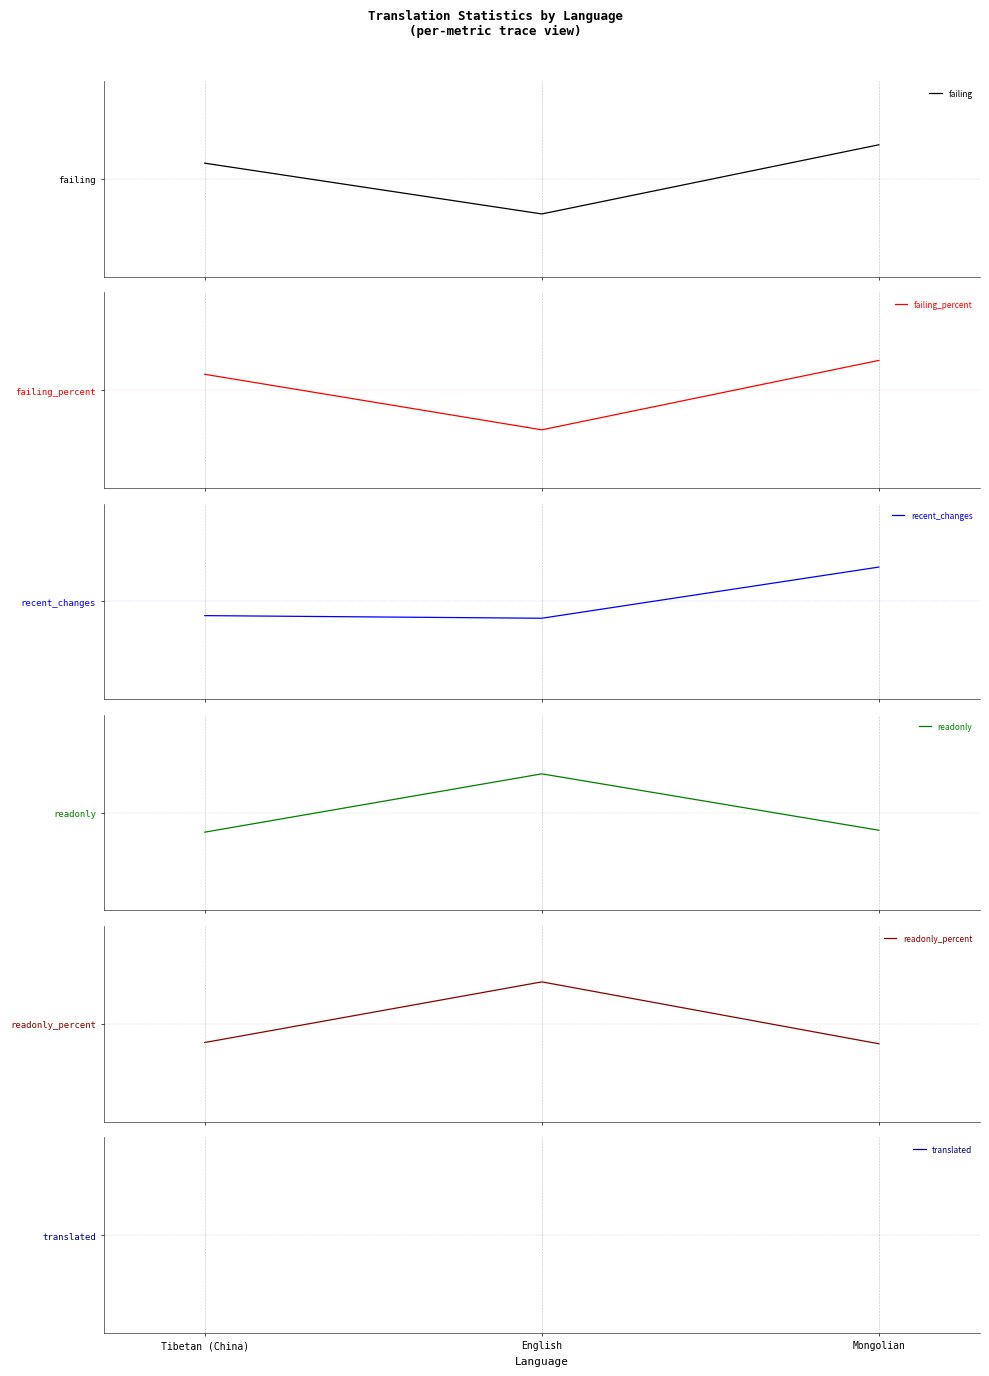

What is the approximate value of readonly at English?

74.7